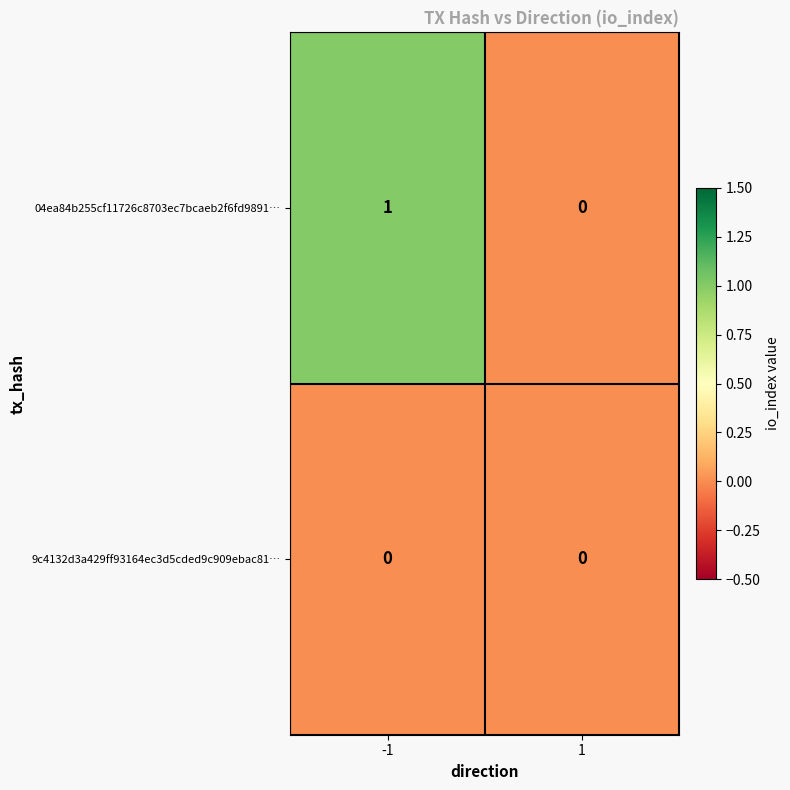

Which series has the largest total across all categories?

04ea84b255cf11726c8703ec7bcaeb2f6fd9891…